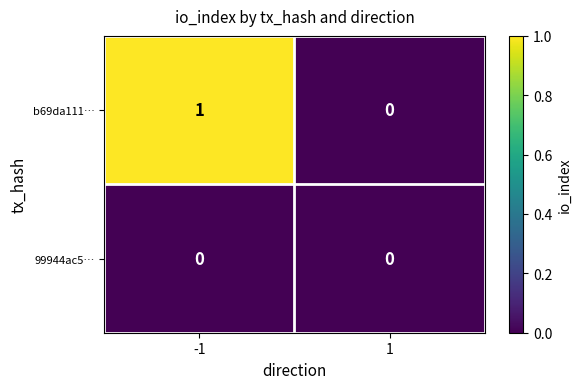

Reading right to left, list all the values displayed in this chart.

b69da111…: 1=0	-1=1
99944ac5…: 1=0	-1=0